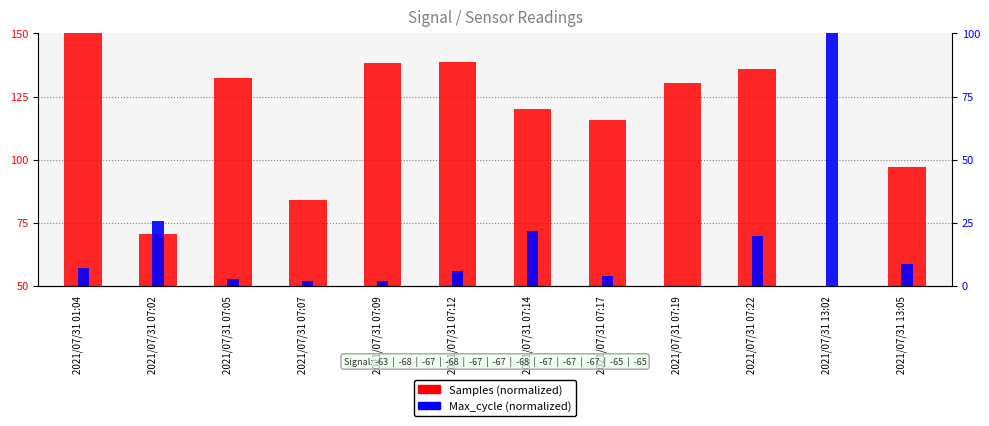

Where does the Samples (normalized) series first go above 130?

2021/07/31 01:04